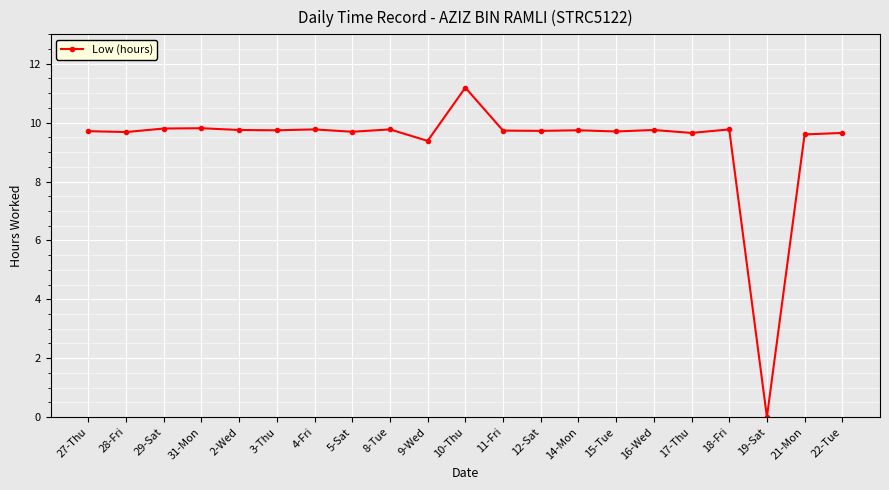

Read the value at 4-Fri.

9.8